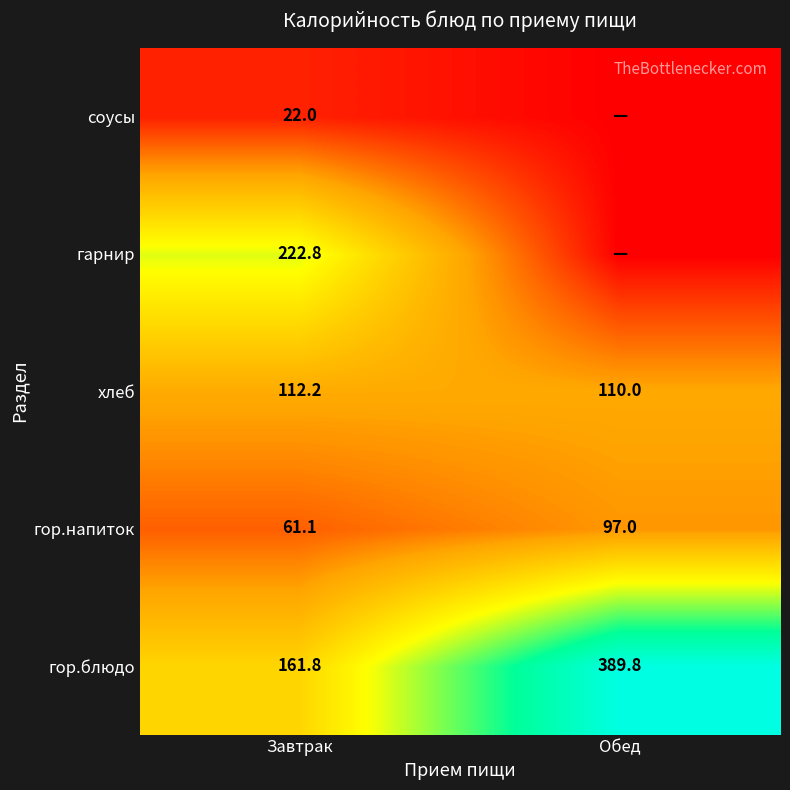

At which category is the sum across all series the highest?

Обед